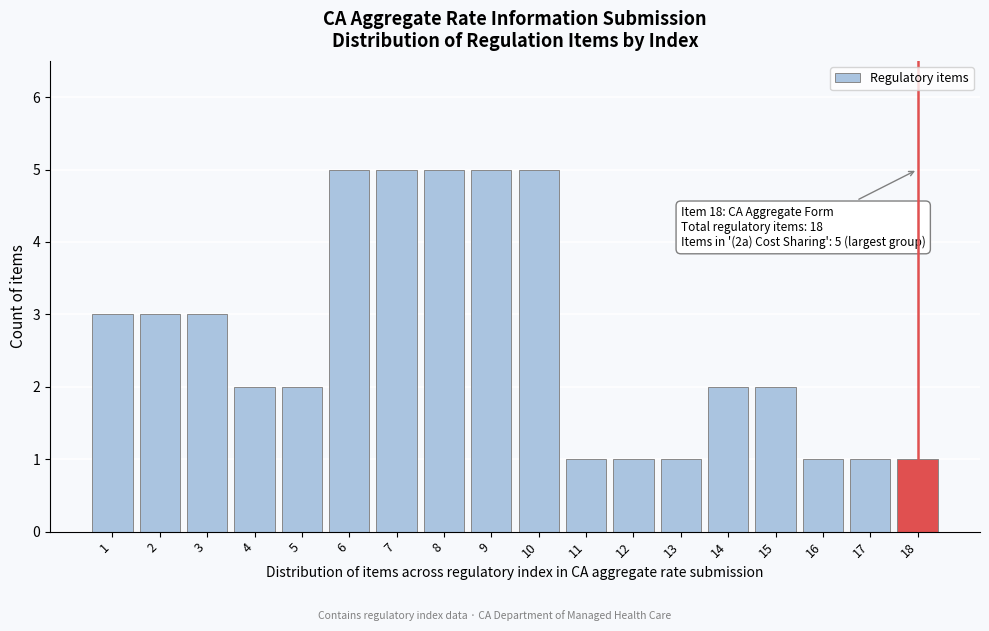

Reading right to left, extract all data points from this chart.

18=1	17=1	16=1	15=2	14=2	13=1	12=1	11=1	10=5	9=5	8=5	7=5	6=5	5=2	4=2	3=3	2=3	1=3